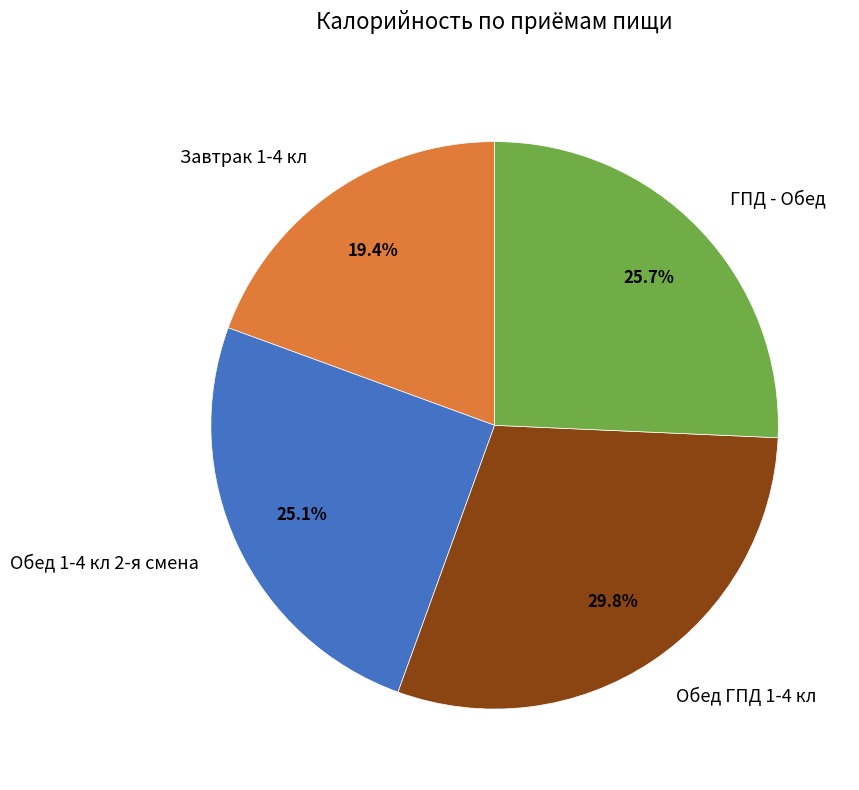

Combined, do ГПД - Обед and Обед 1-4 кл 2-я смена account for over 50%?

Yes